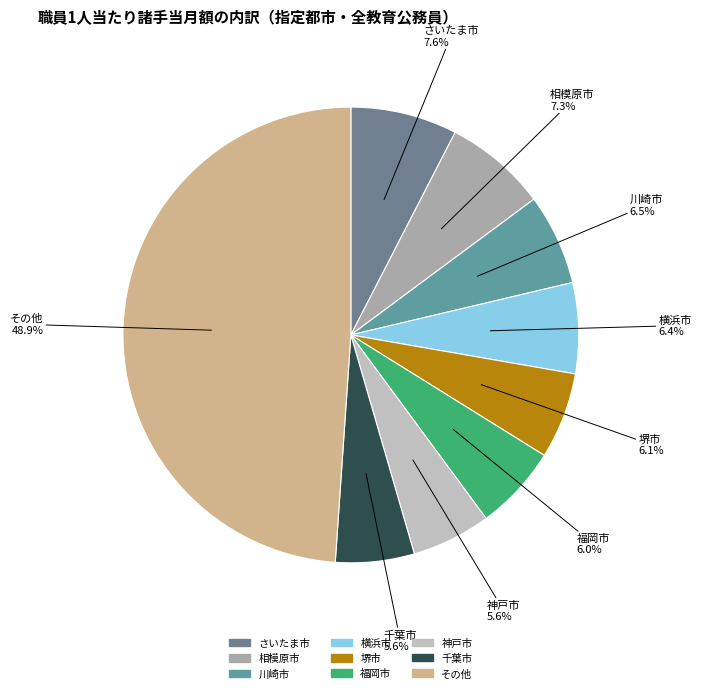

To the nearest percent, what is the combined percentage of 相模原市 and さいたま市?

15%